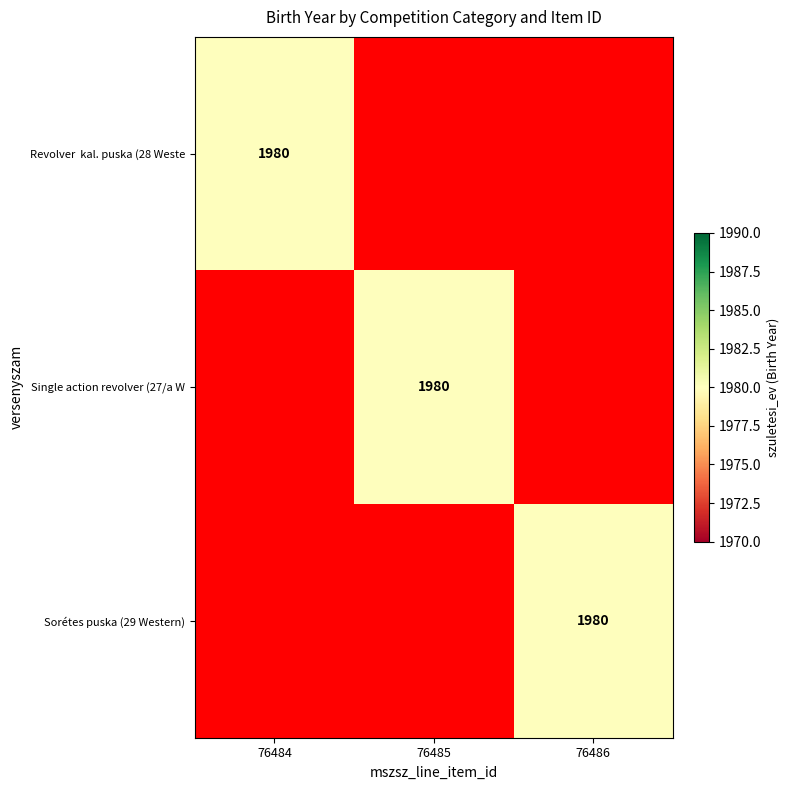

The value of Sorétes puska (29 Western) at 76486 is 1980. True or false?

True